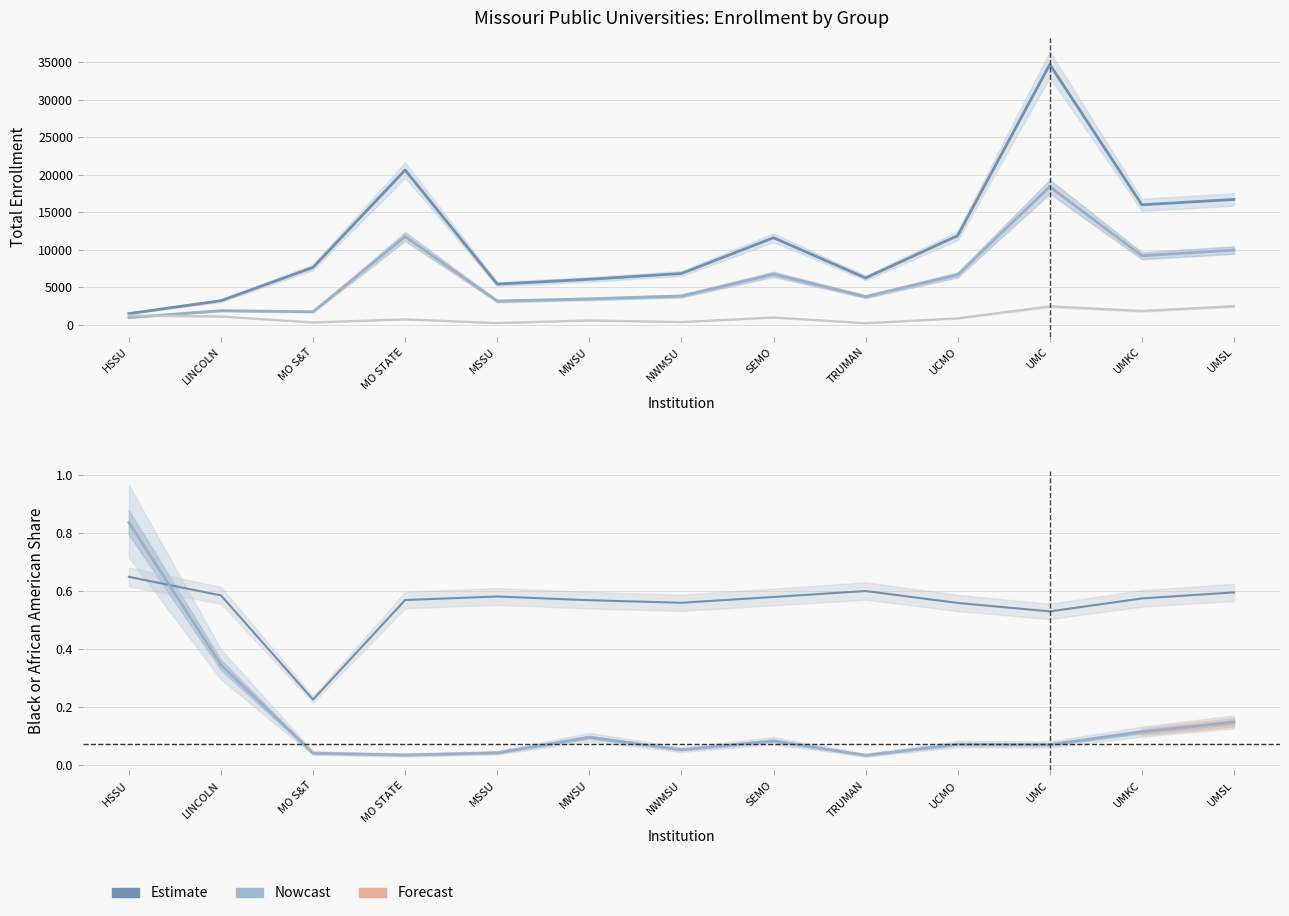

Reading left to right, transcribe all the data shown in this chart.

Grand total: HSSU=1484.0	LINCOLN=3205.0	MO S&T=7645.0	MO STATE=20629.0	MSSU=5417.0	MWSU=6056.0	NWMSU=6831.0	SEMO=11601.0	TRUMAN=6237.0	UCMO=11878.0	UMC=34704.0	UMKC=15990.0	UMSL=16705.0
Grand total women: HSSU=964.0	LINCOLN=1877.0	MO S&T=1731.0	MO STATE=11754.0	MSSU=3152.0	MWSU=3446.0	NWMSU=3827.0	SEMO=6731.0	TRUMAN=3747.0	UCMO=6647.0	UMC=18408.0	UMKC=9197.0	UMSL=9956.0
Black or African American total: HSSU=1242.0	LINCOLN=1109.0	MO S&T=317.0	MO STATE=727.0	MSSU=232.0	MWSU=585.0	NWMSU=365.0	SEMO=975.0	TRUMAN=214.0	UCMO=860.0	UMC=2462.0	UMKC=1844.0	UMSL=2480.0
Women share: HSSU=0.6	LINCOLN=0.6	MO S&T=0.2	MO STATE=0.6	MSSU=0.6	MWSU=0.6	NWMSU=0.6	SEMO=0.6	TRUMAN=0.6	UCMO=0.6	UMC=0.5	UMKC=0.6	UMSL=0.6
Black or African American share: HSSU=0.8	LINCOLN=0.3	MO S&T=0.0	MO STATE=0.0	MSSU=0.0	MWSU=0.1	NWMSU=0.1	SEMO=0.1	TRUMAN=0.0	UCMO=0.1	UMC=0.1	UMKC=0.1	UMSL=0.1